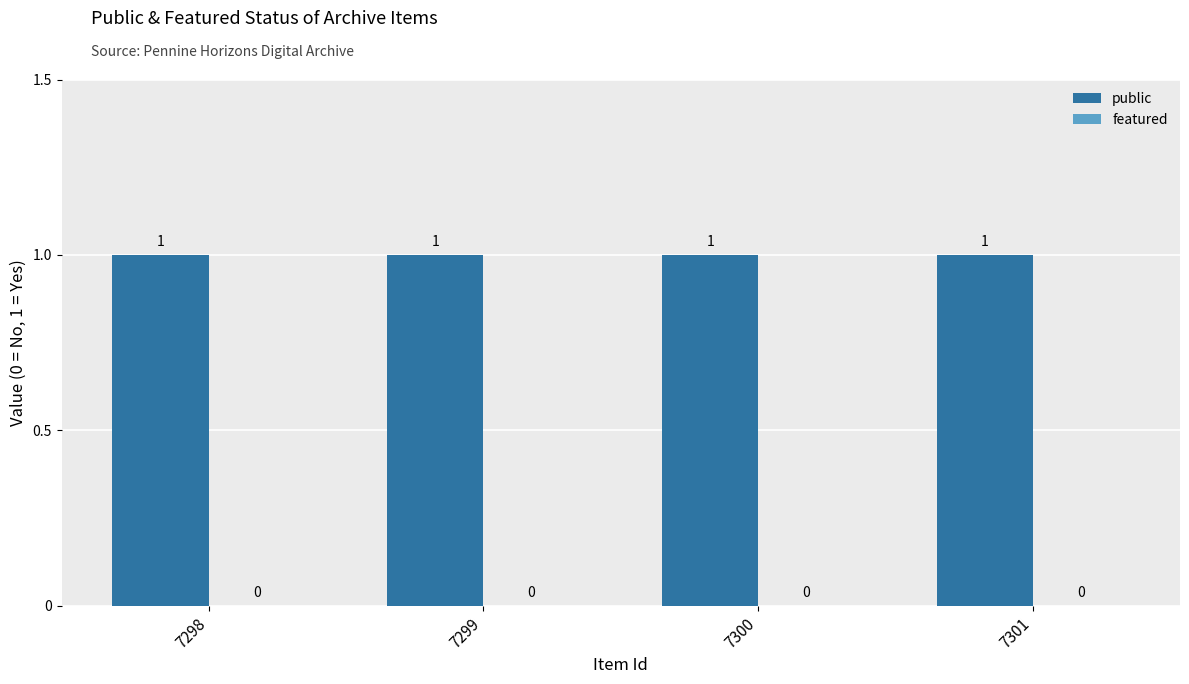

Between 7298 and 7299, which series saw the biggest shift?

public